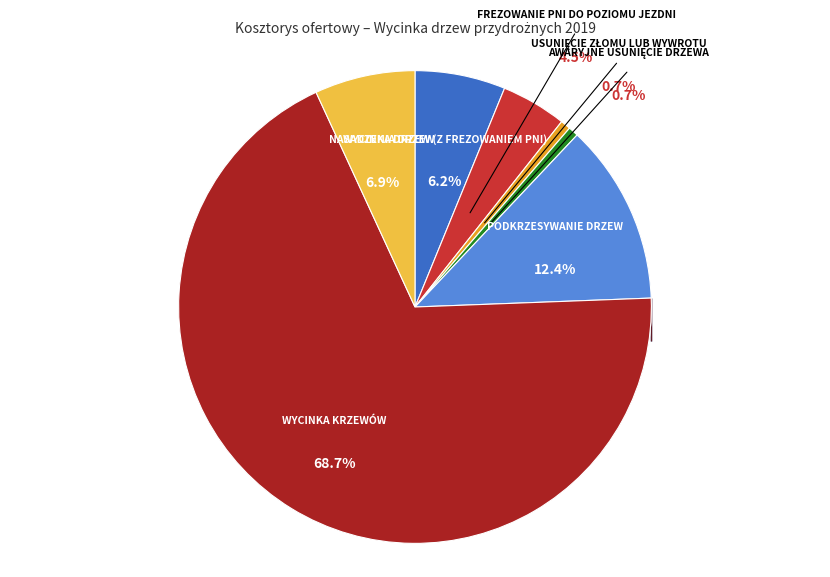

To the nearest percent, what is the average slice percentage?

14%